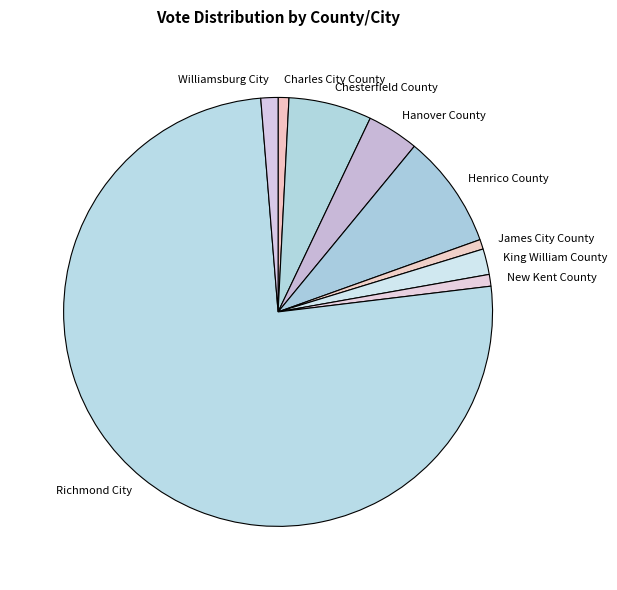

What is the ratio of the value at Richmond City to the value at Charles City County?

93.1